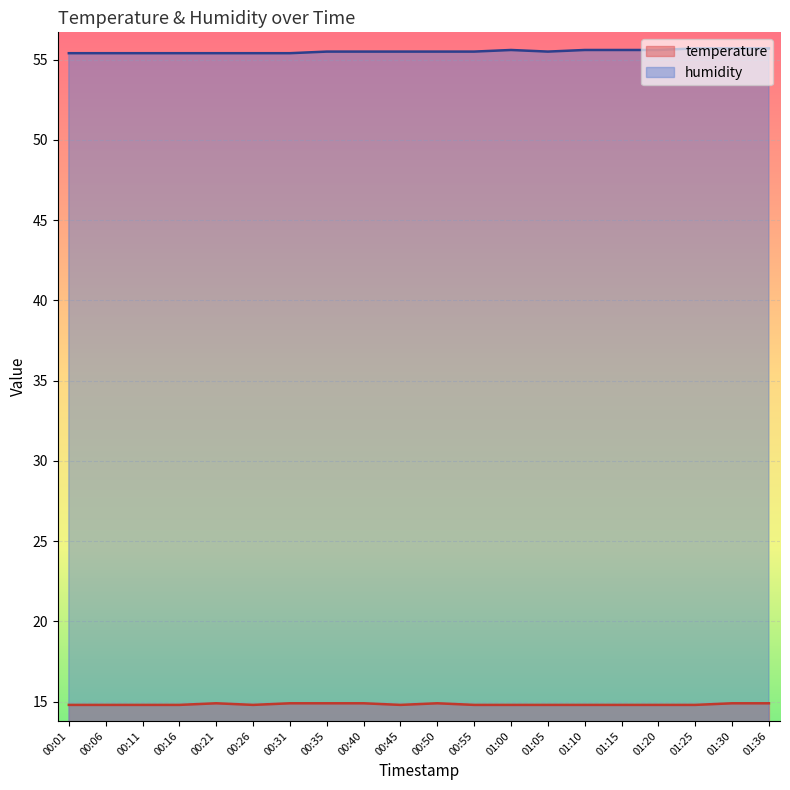

What is the difference between the highest and lowest values at 00:31?

40.5